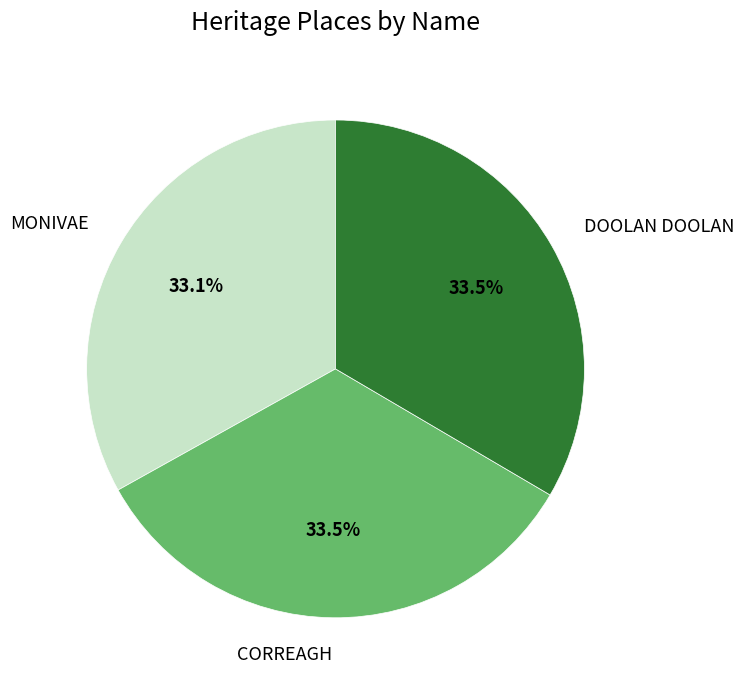

How much of the chart is everything except MONIVAE?

66.9%